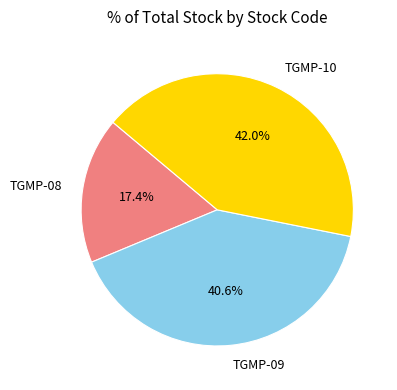

How many slices are in this pie chart?

3